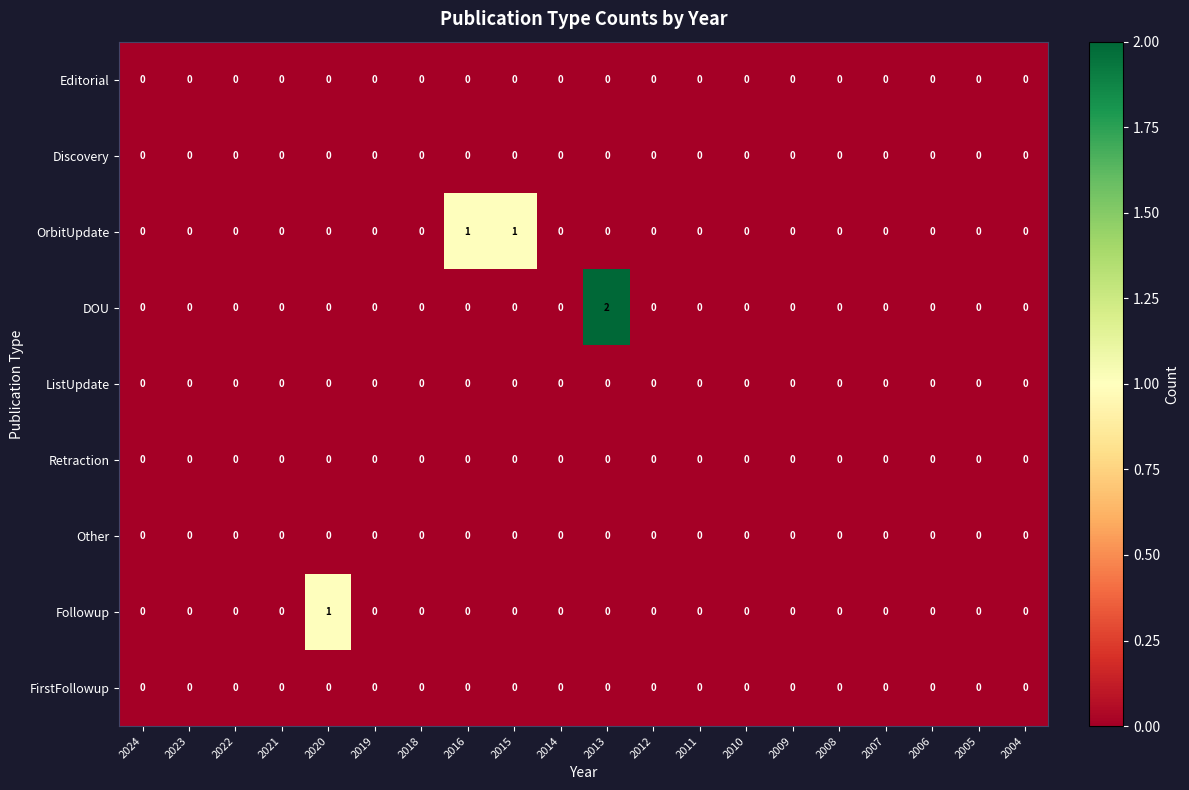

Is it true that Followup equals 0 at 2010?

True